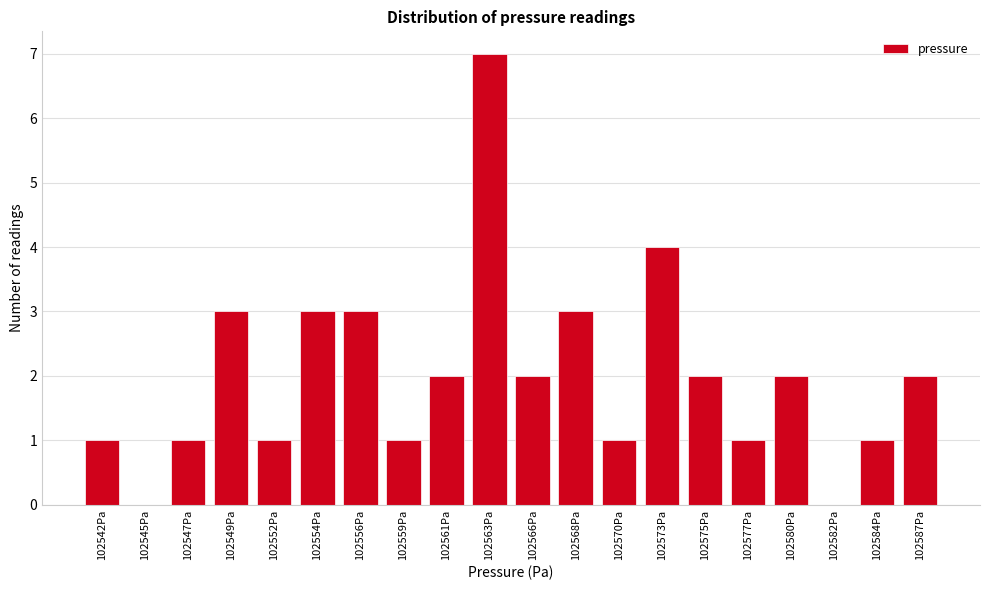

Reading left to right, what are all the values shown in this chart?

102542Pa=1	102545Pa=0	102547Pa=1	102549Pa=3	102552Pa=1	102554Pa=3	102556Pa=3	102559Pa=1	102561Pa=2	102563Pa=7	102566Pa=2	102568Pa=3	102570Pa=1	102573Pa=4	102575Pa=2	102577Pa=1	102580Pa=2	102582Pa=0	102584Pa=1	102587Pa=2